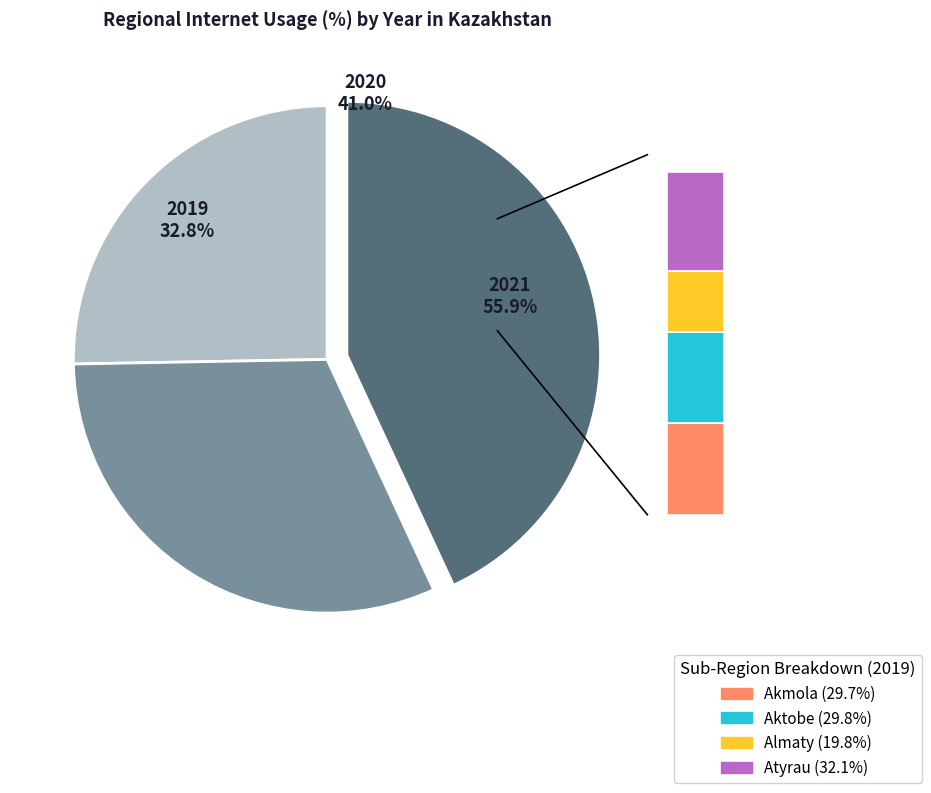

Rank the categories by value from highest to lowest.

2021, 2020, 2019